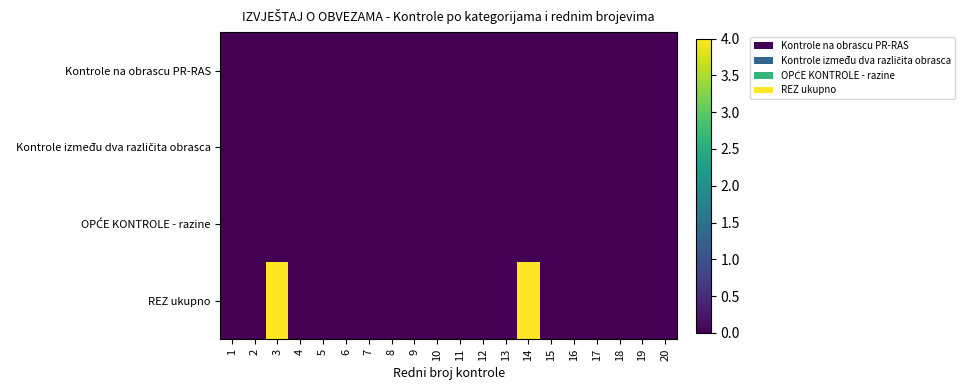

At how many categories does at least one series exceed 0?

2